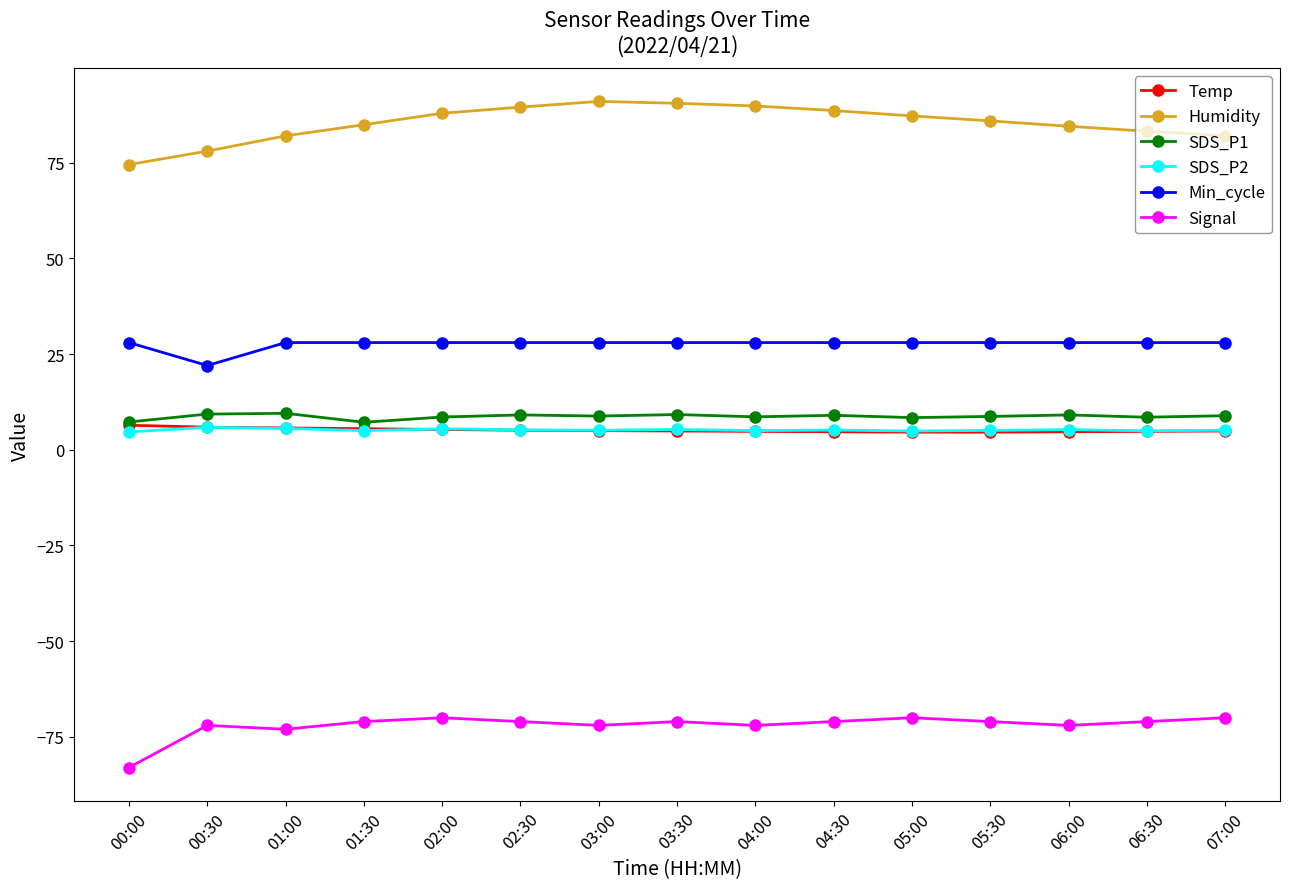

In Min_cycle, how many points are lower than both neighbors (excluding endpoints)?

1